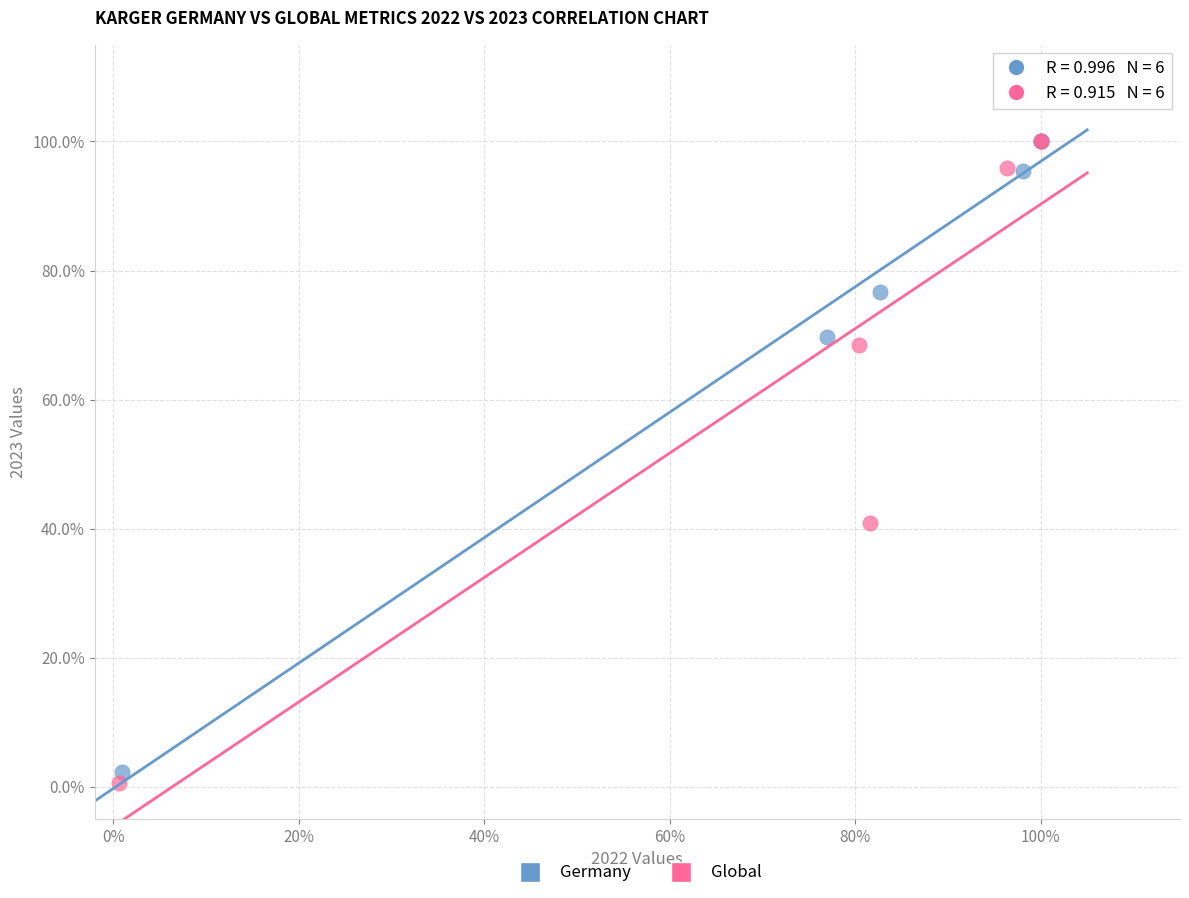

Which series reaches the minimum Y coordinate?

Global